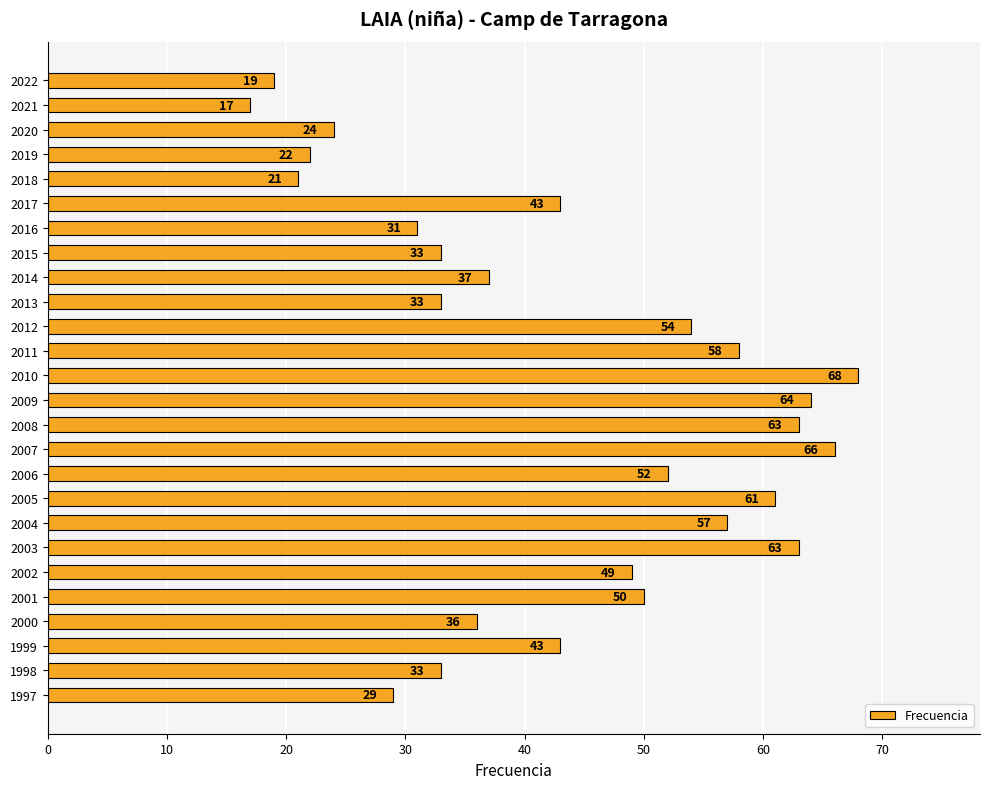

The chart shows a value of 52 at 2006. True or false?

True